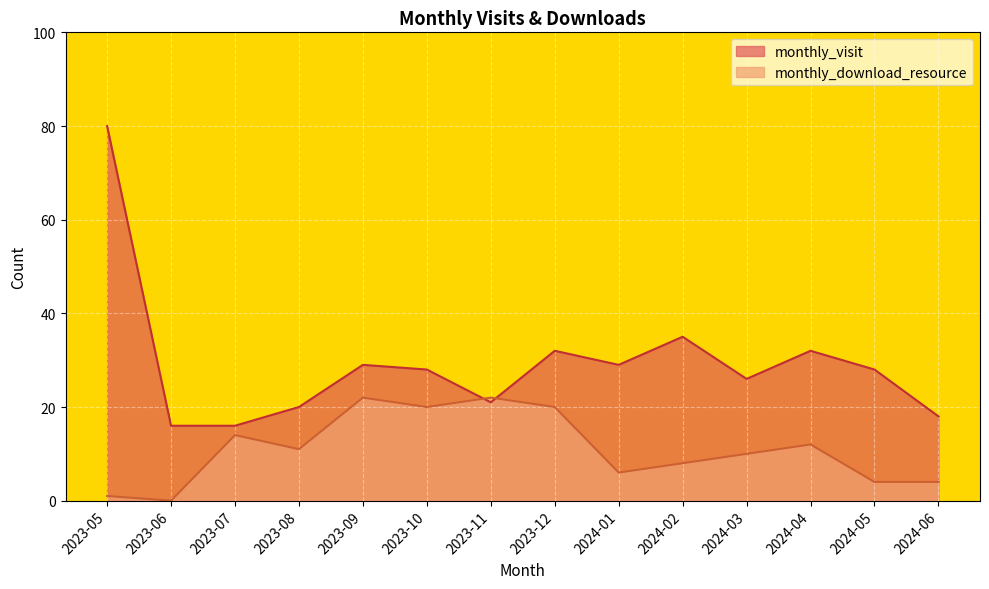

Is it true that monthly_visit equals 13 at 2023-11?

False